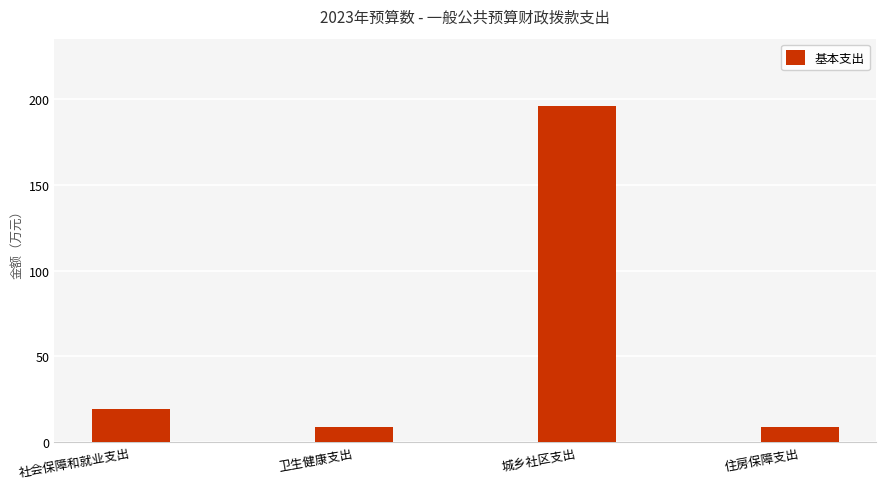

Which label corresponds to the largest value in the chart?

城乡社区支出